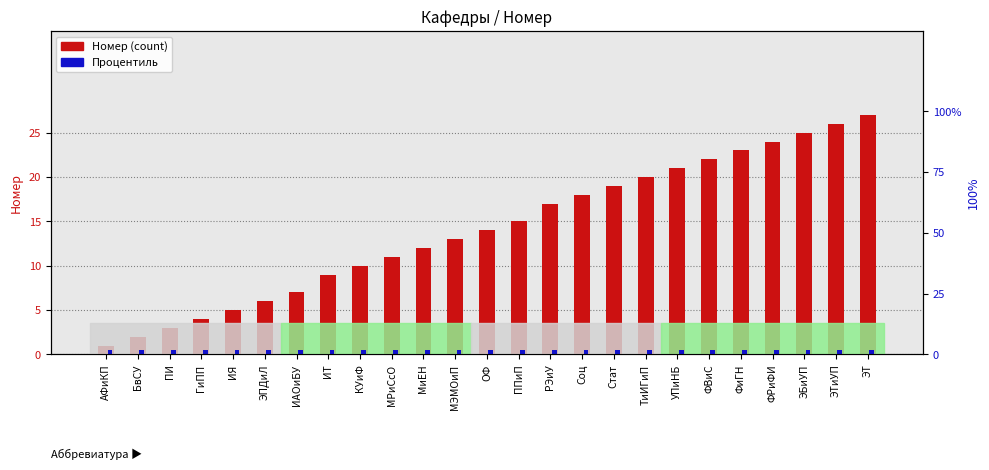

What is the difference between the maximum and minimum values in the Номер (count) series?

26